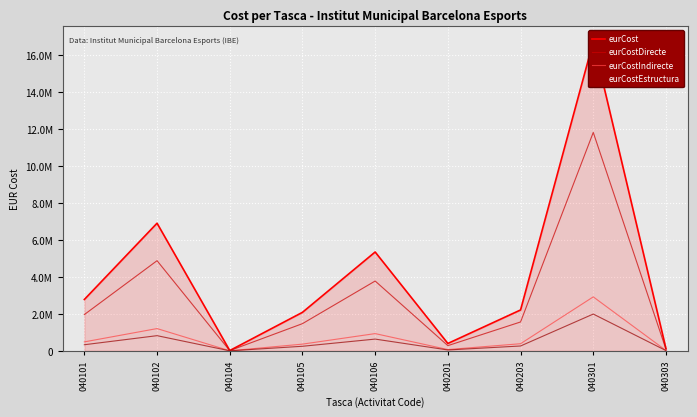

What is the difference between the eurCostDirecte values at 040106 and 040101?

1814111.5